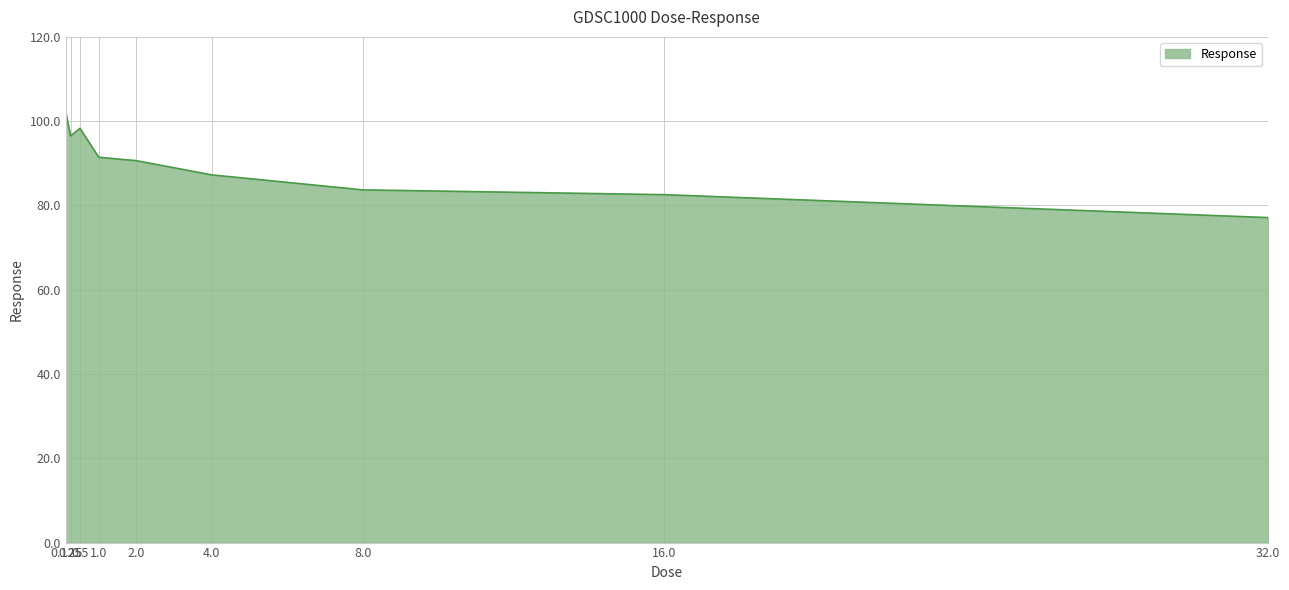

Reading left to right, extract all data points from this chart.

102.1	96.5	98.3	91.4	90.6	87.3	83.7	82.6	77.1